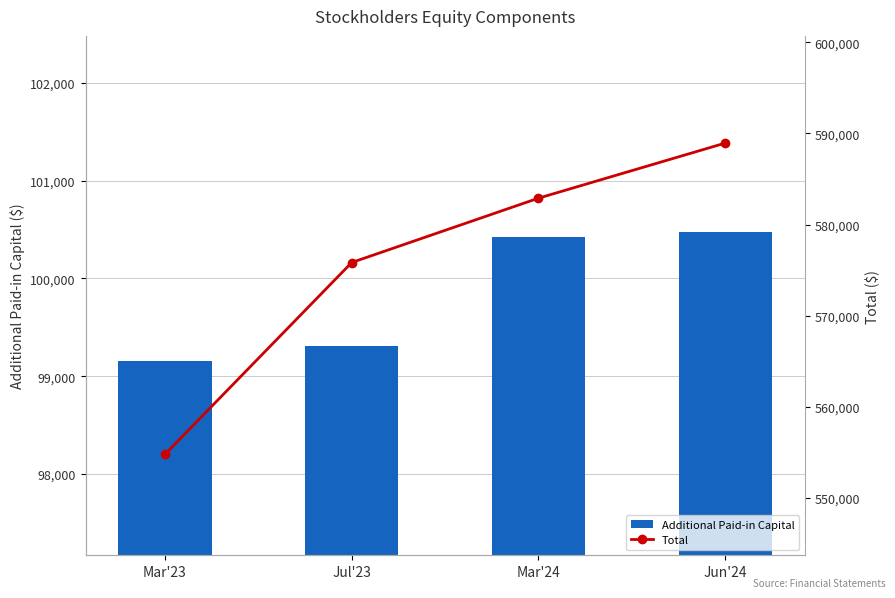

Is it true that Additional Paid-in Capital equals 164844 at Jul'23?

False